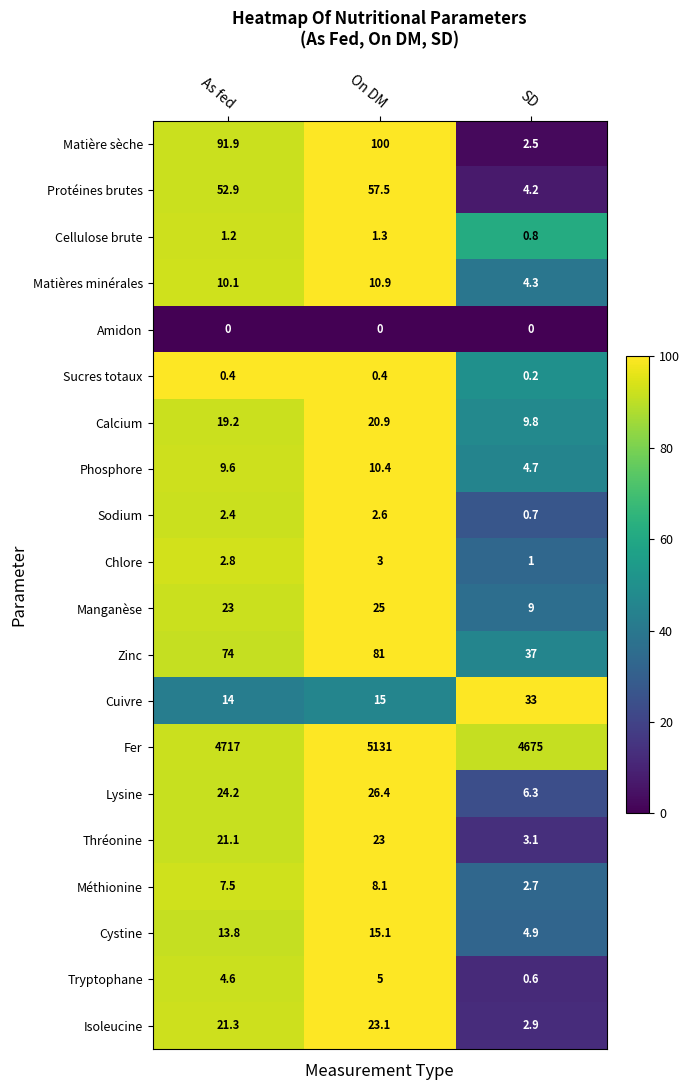

What is the greatest value displayed?

5131.0